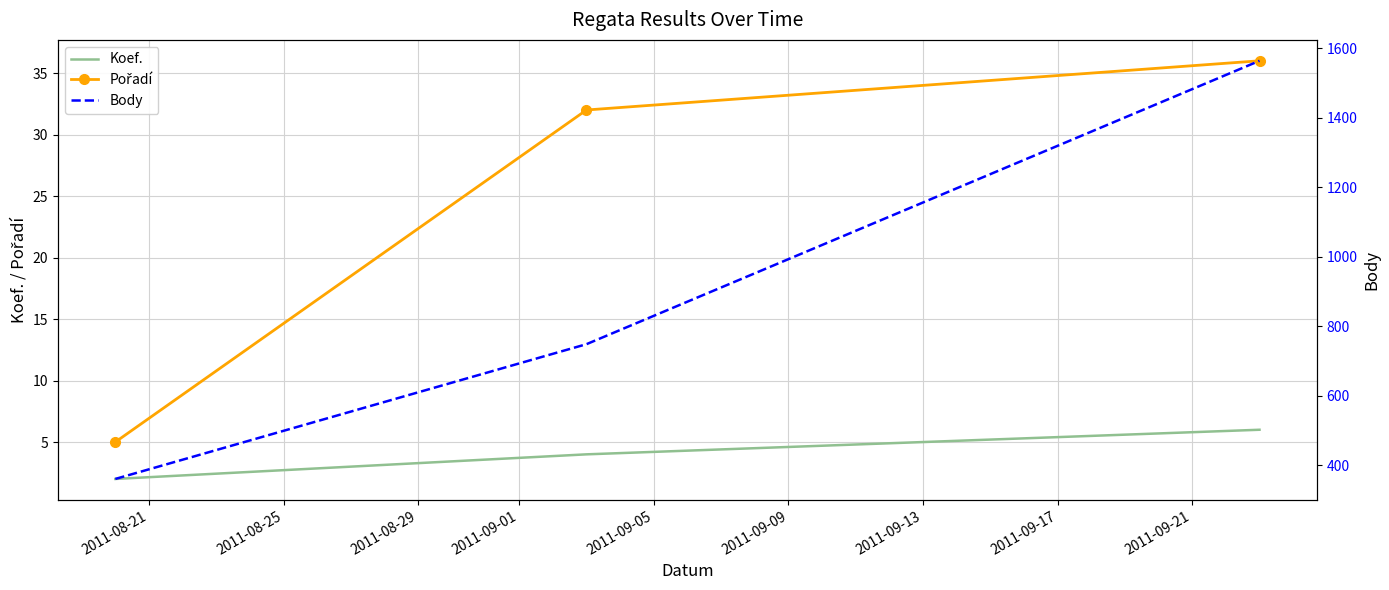

Between 2011-08-29 and 2011-08-21, which is larger?

2011-08-29